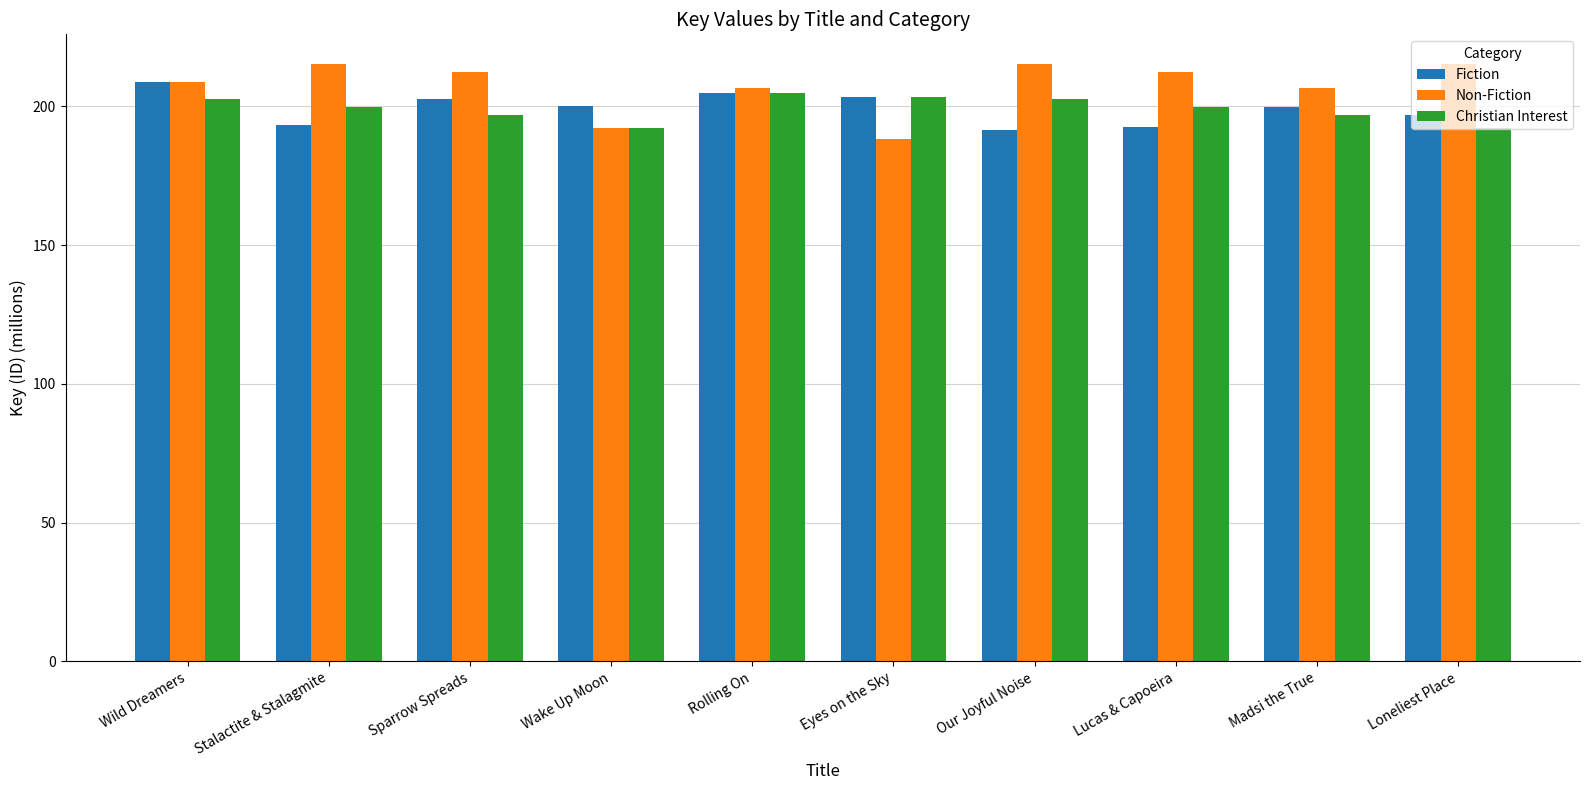

What is the average value of the Non-Fiction series?

207.3